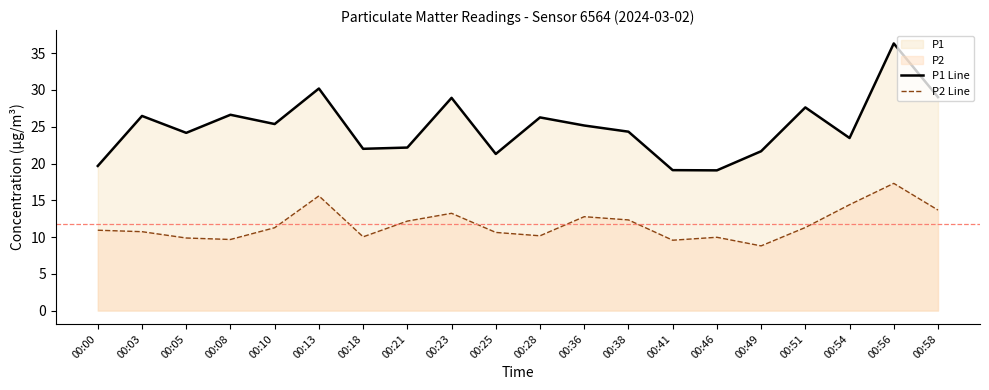

What is the value of the P1 Line point at the 2nd from the left?

26.5